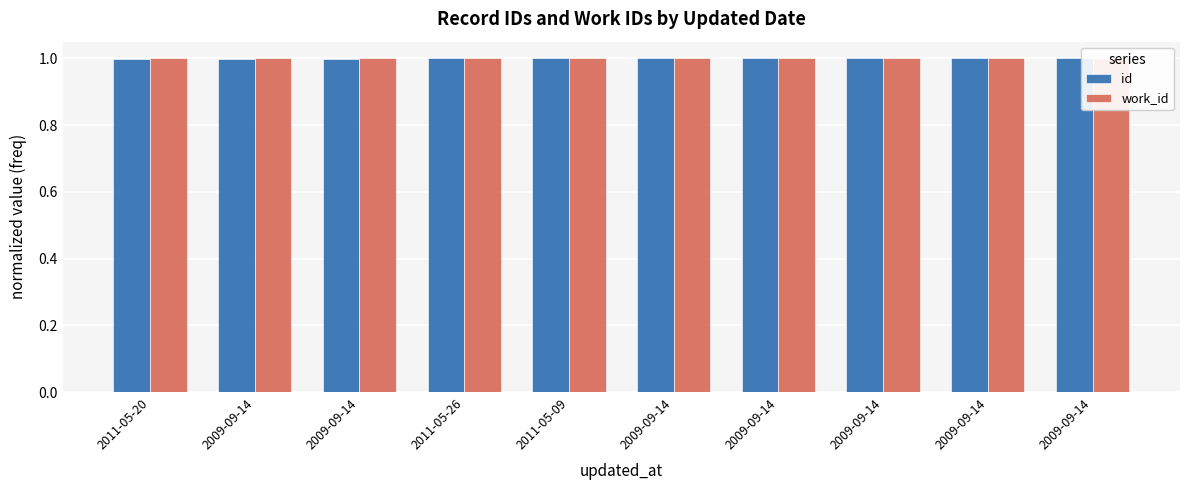

How many distinct data groups are displayed?

2